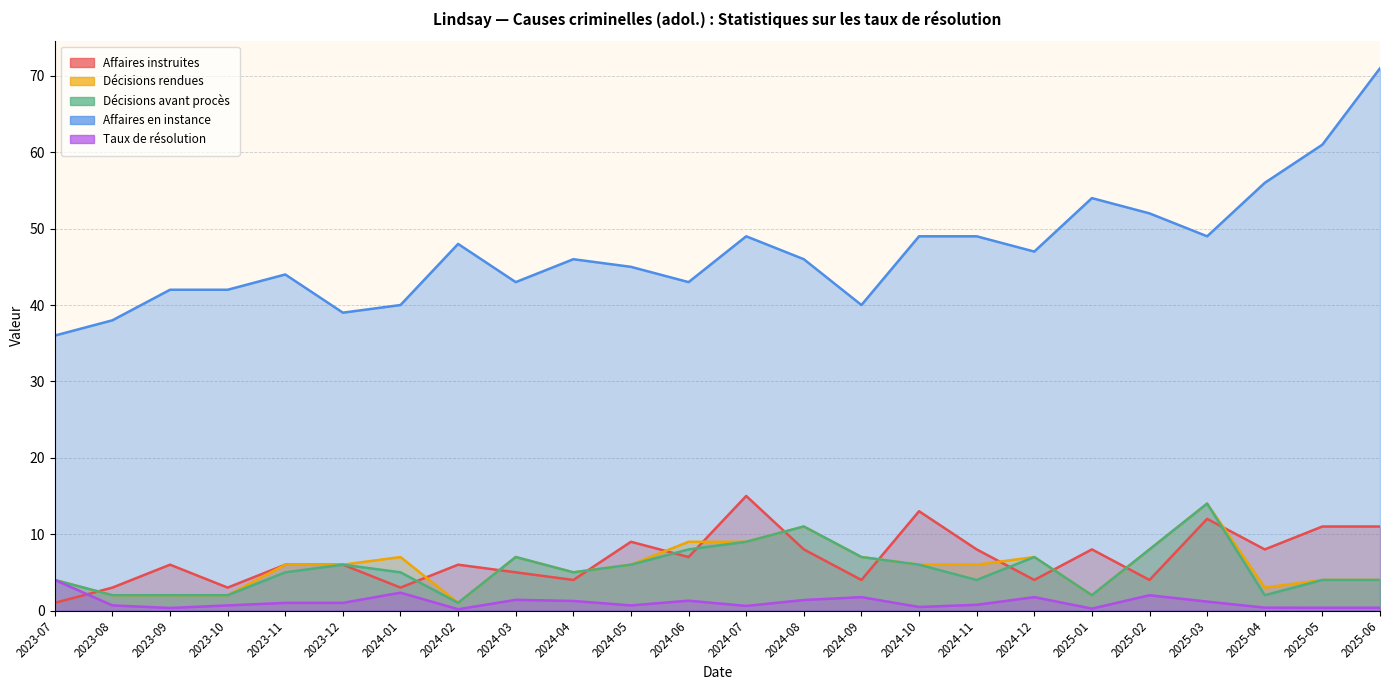

The value of Décisions avant procès at 2024-05 is 6.0. True or false?

True